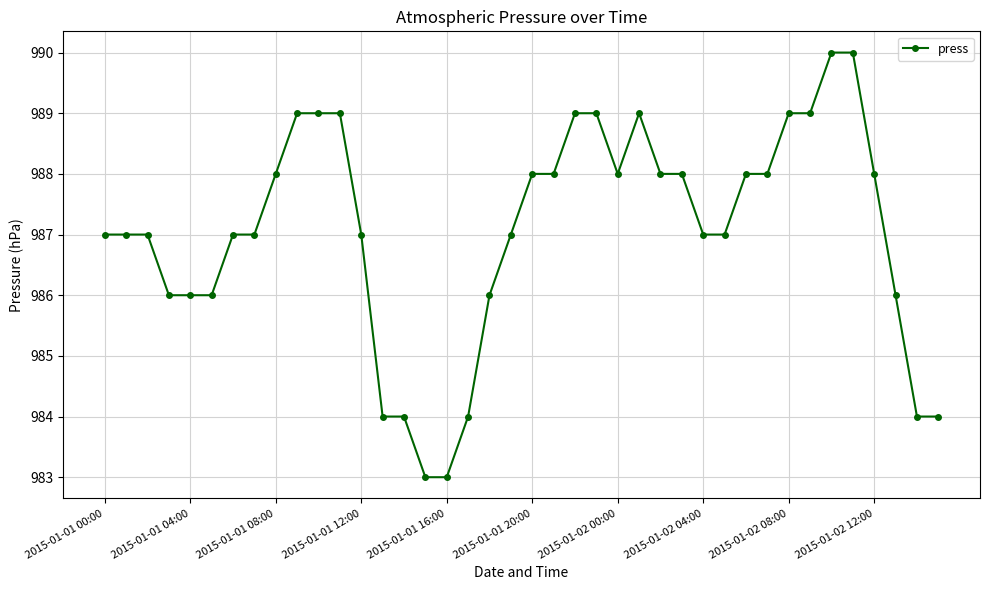

Count the number of data series in this chart.

1